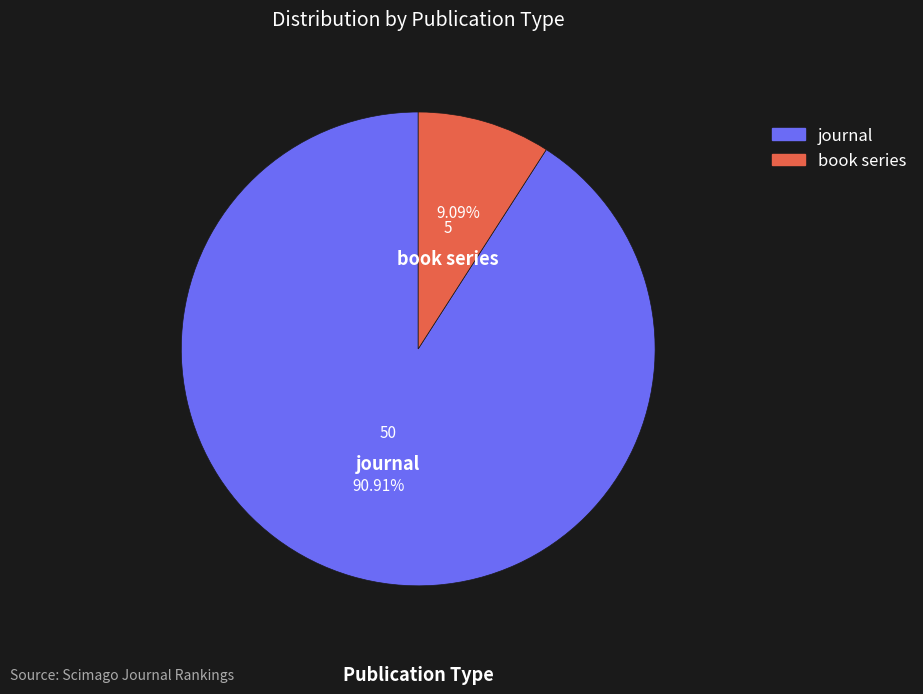

Rank the categories by value from lowest to highest.

book series, journal